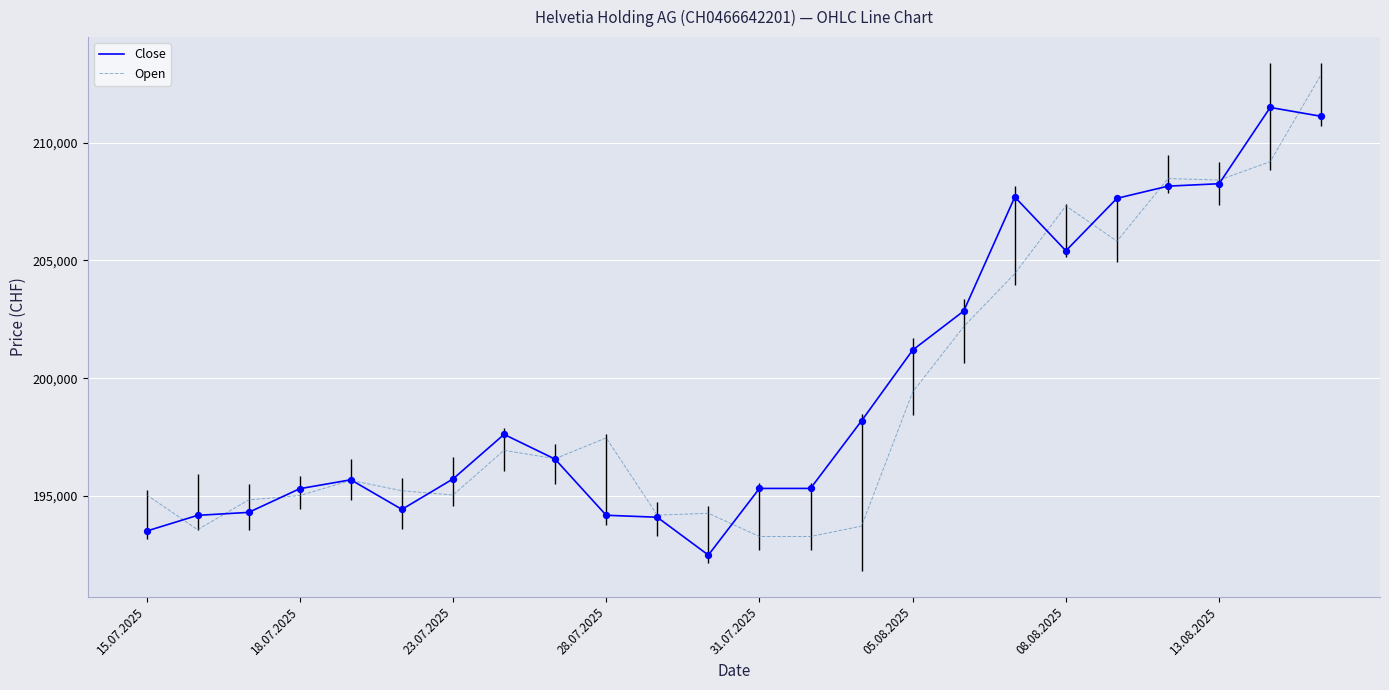

What is the total value across all series at 20?

416634